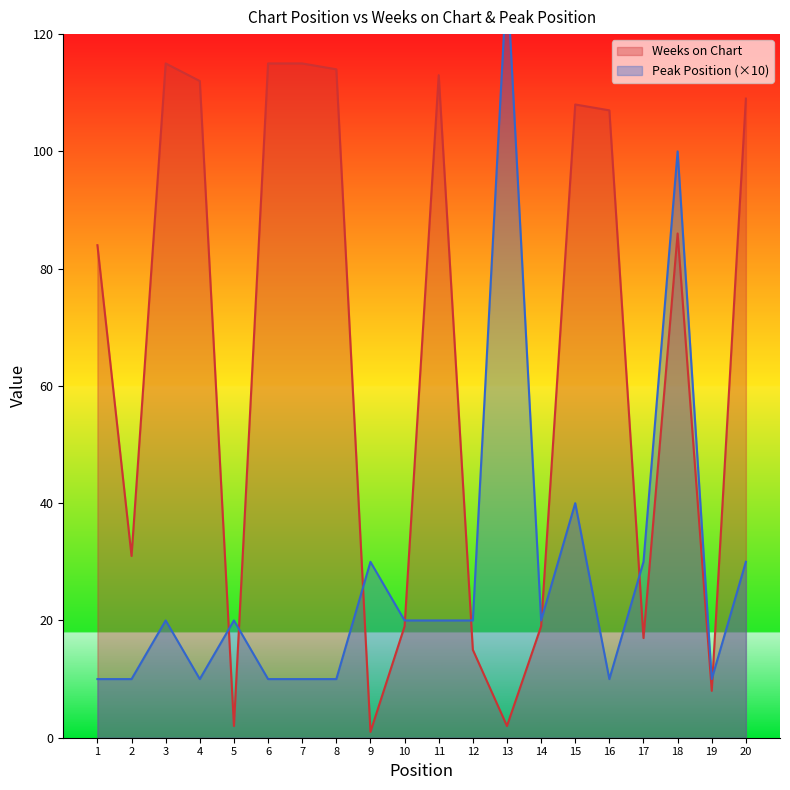

What is the difference between the second highest and second lowest values in the Peak Position series?

90